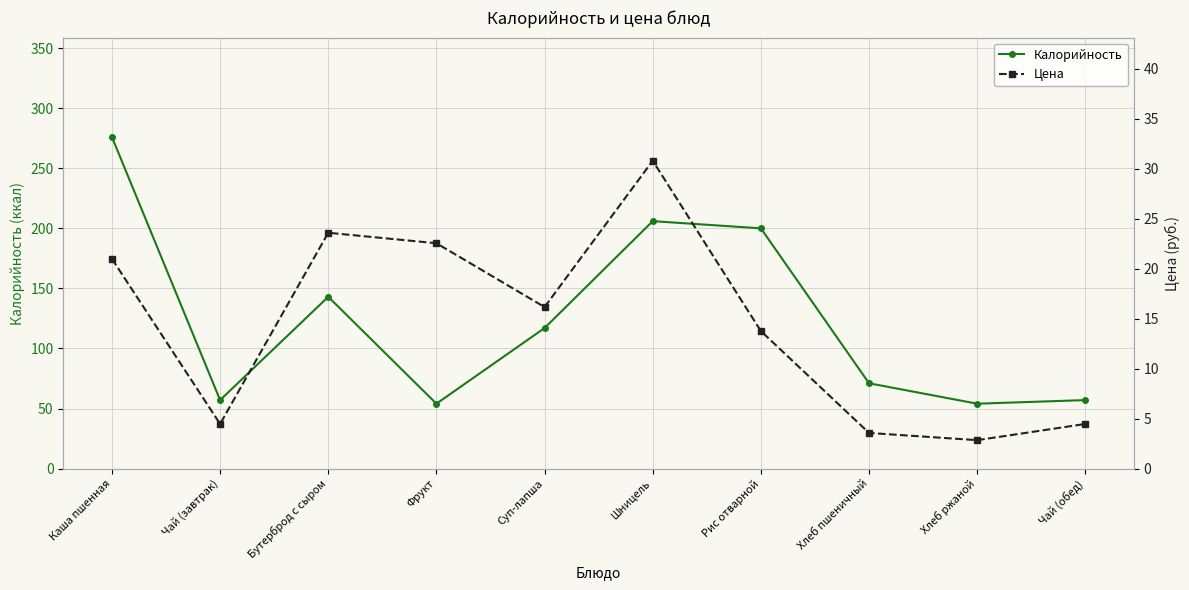

How many distinct data groups are displayed?

2